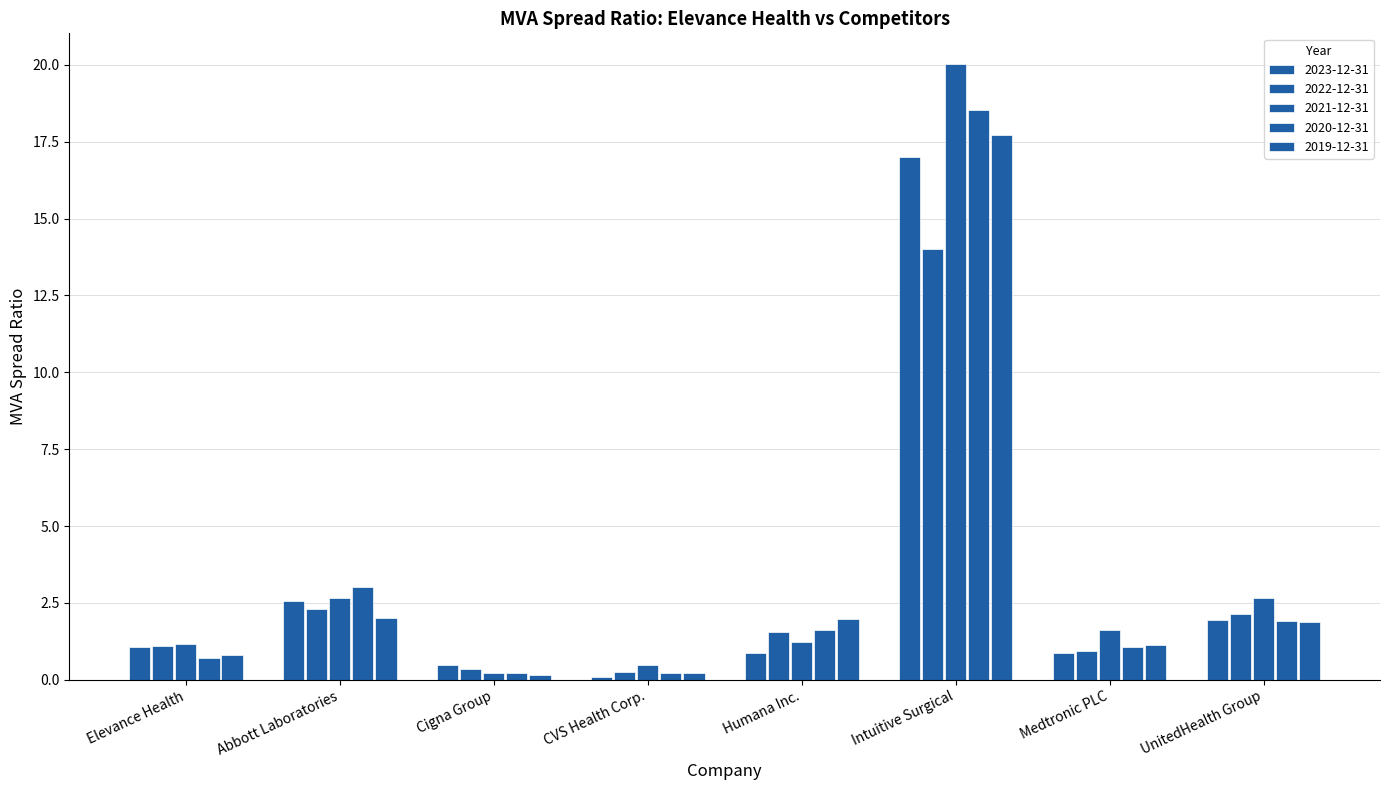

At which label does 2020-12-31 reach its minimum?

Cigna Group